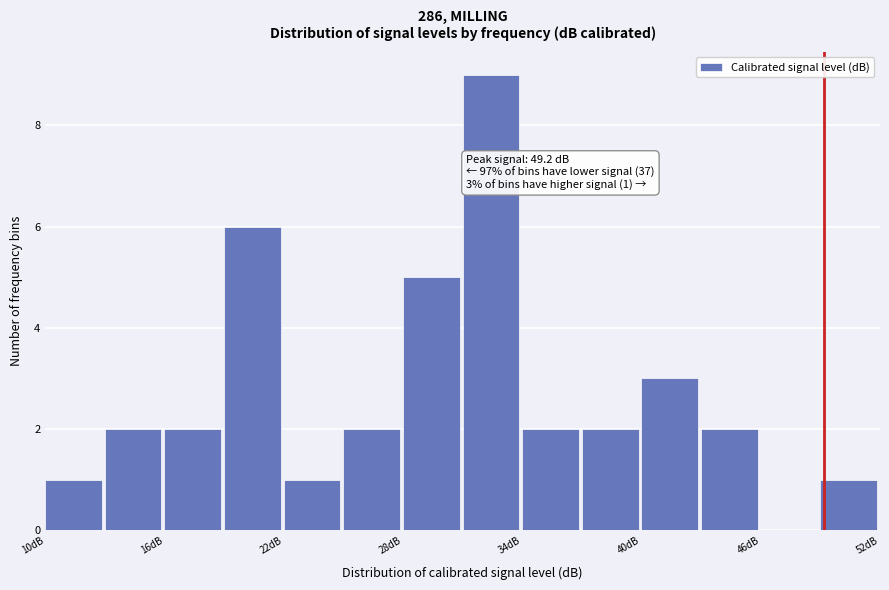

Read against the x-axis, roughly where is the centre of the tallest bar?

32